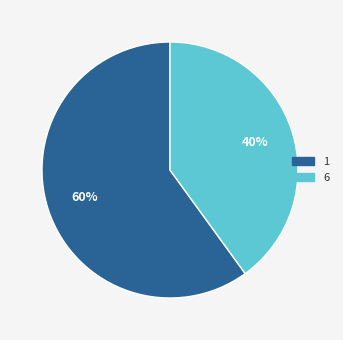

What is the smallest slice in the pie chart?

6